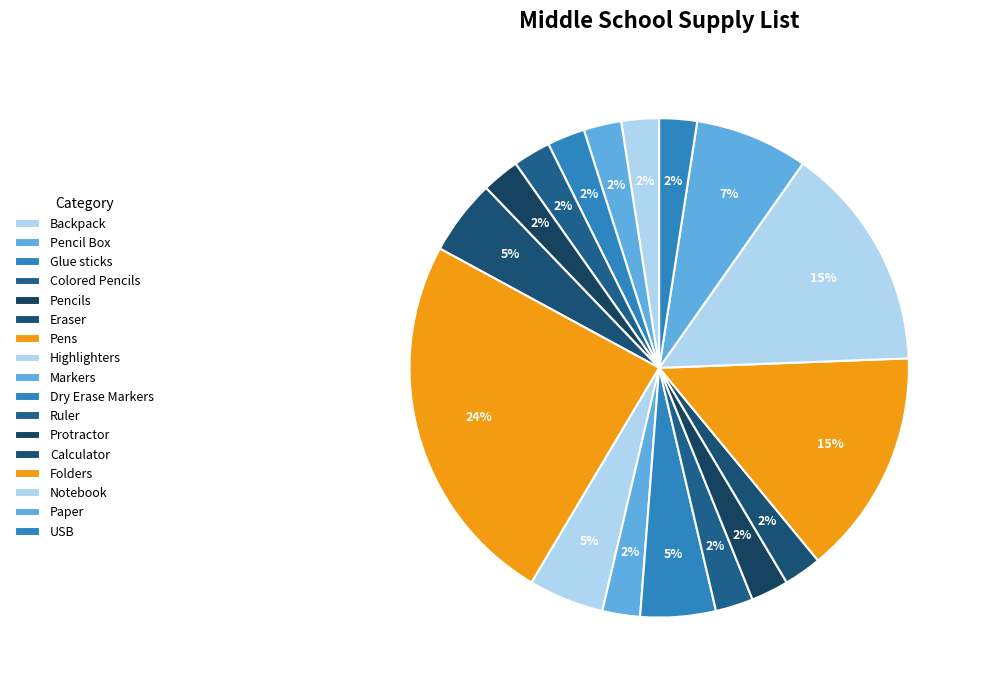

Count the number of slices in the pie.

17